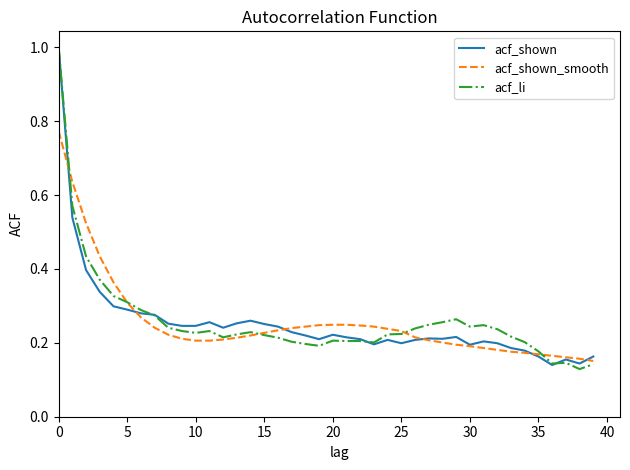

Does the chart display data point markers on the line(s)?

No